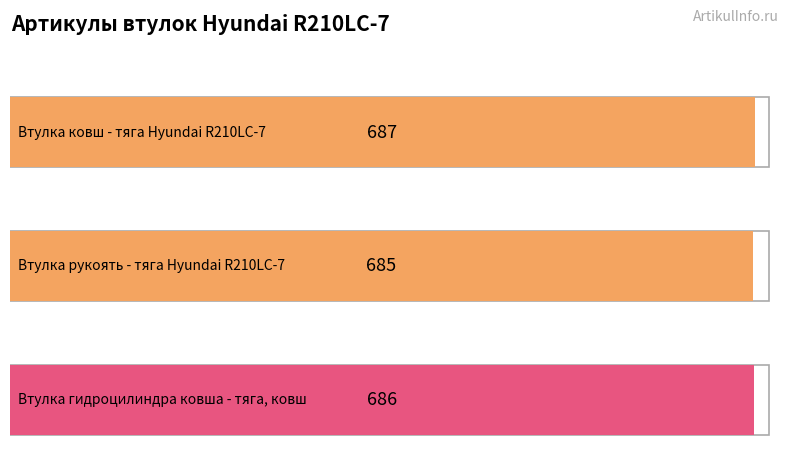

How many bars are there in total?

3